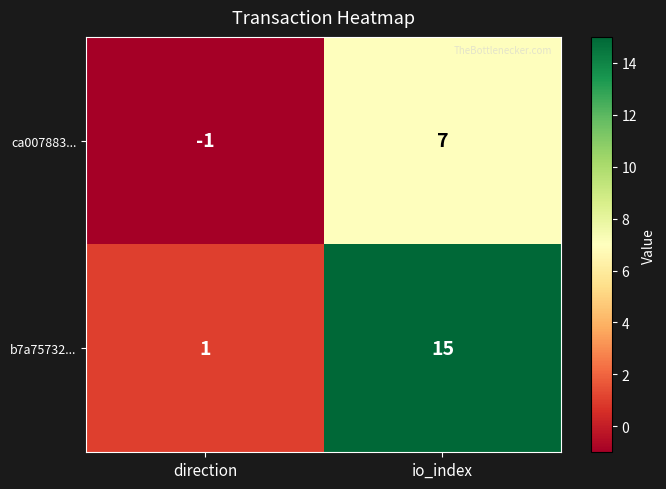

What is the greatest value displayed?

15